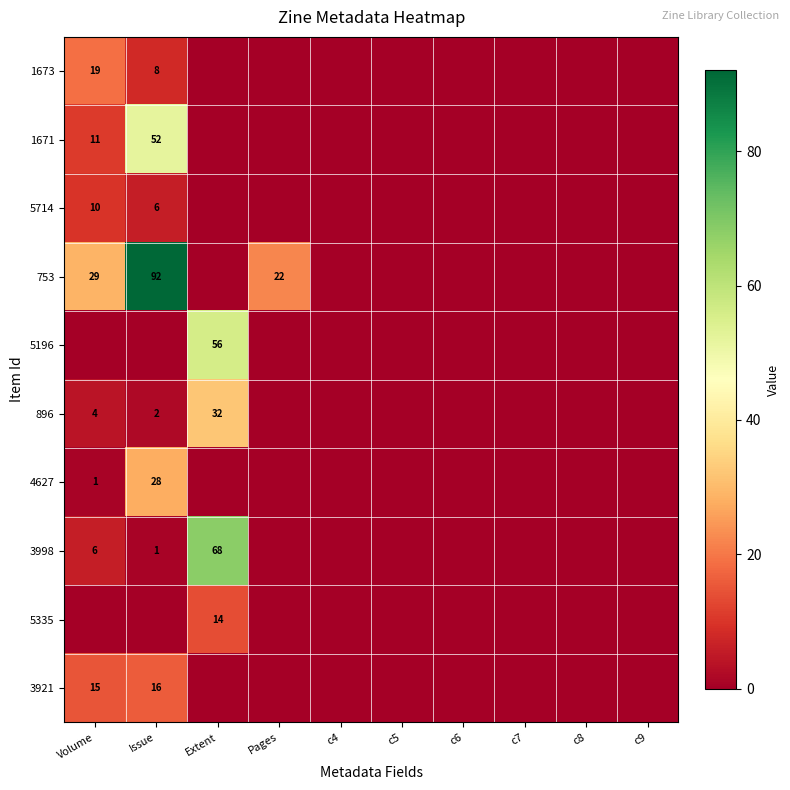

At how many categories does at least one series exceed 20?

4